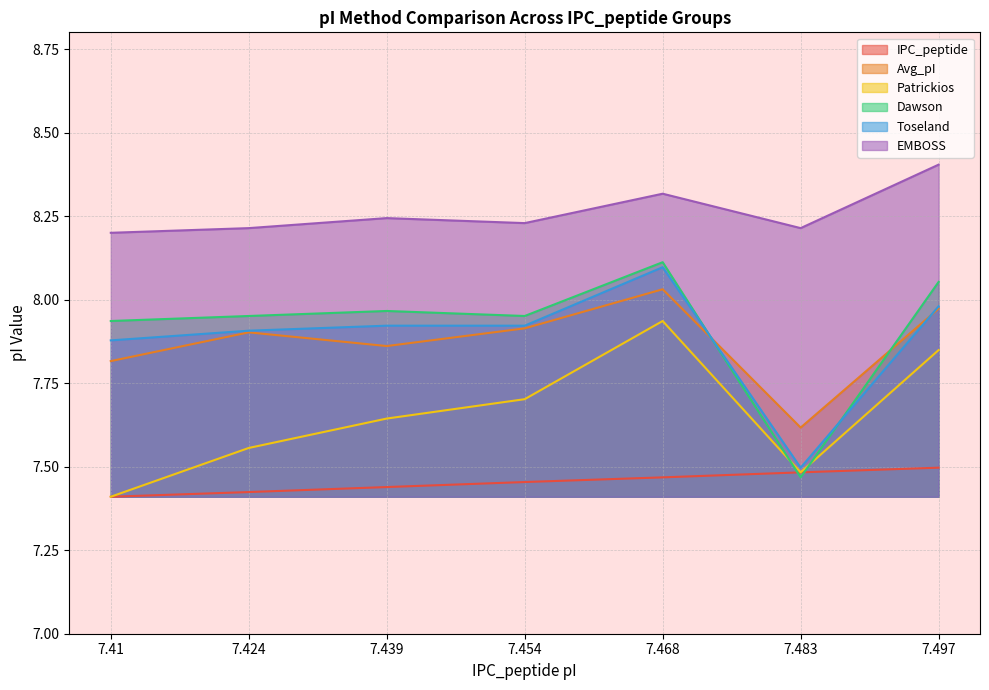

What value does the Avg_pI series have at 7.497?

8.0